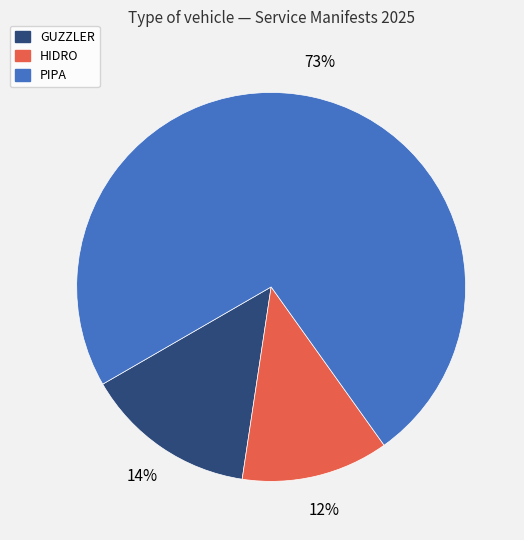

Count the number of slices in the pie.

3